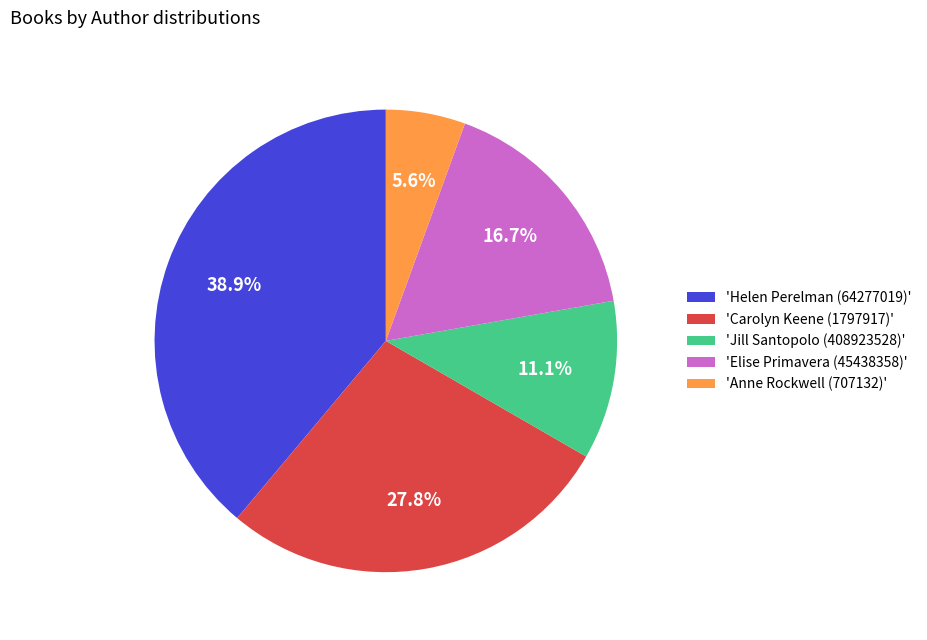

To the nearest percent, what is the difference between the largest and smallest slice percentages?

33%